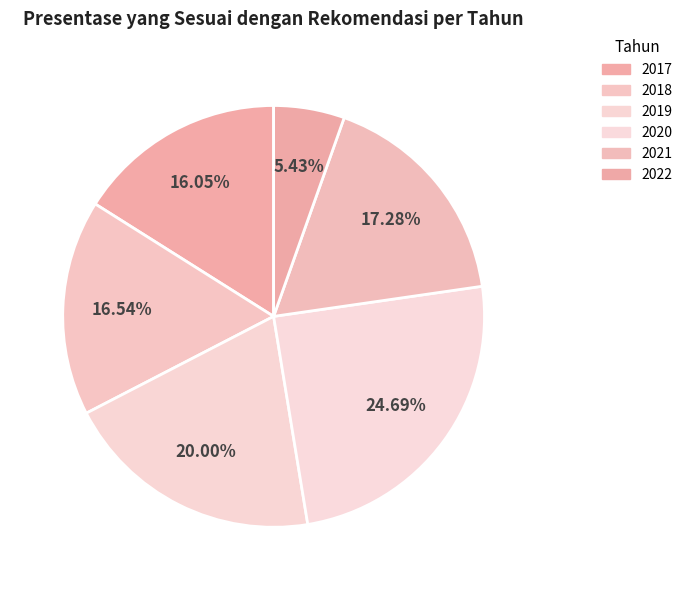

Approximately how many times larger is the value at 2018 compared to 2022?

3.0